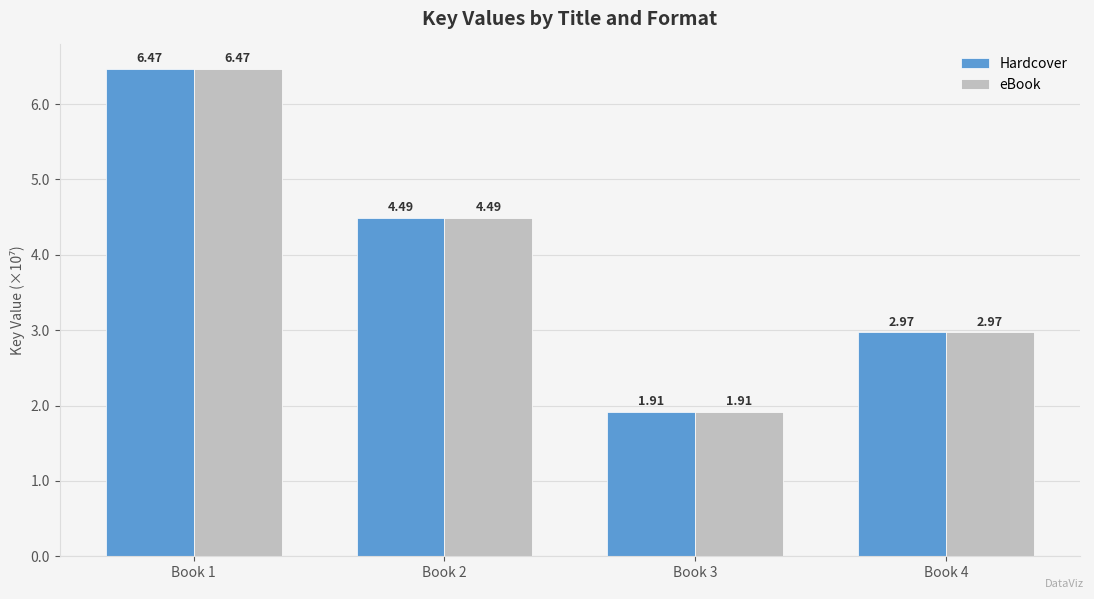

True or false: eBook has a value of 19113922 at Book 3.

True